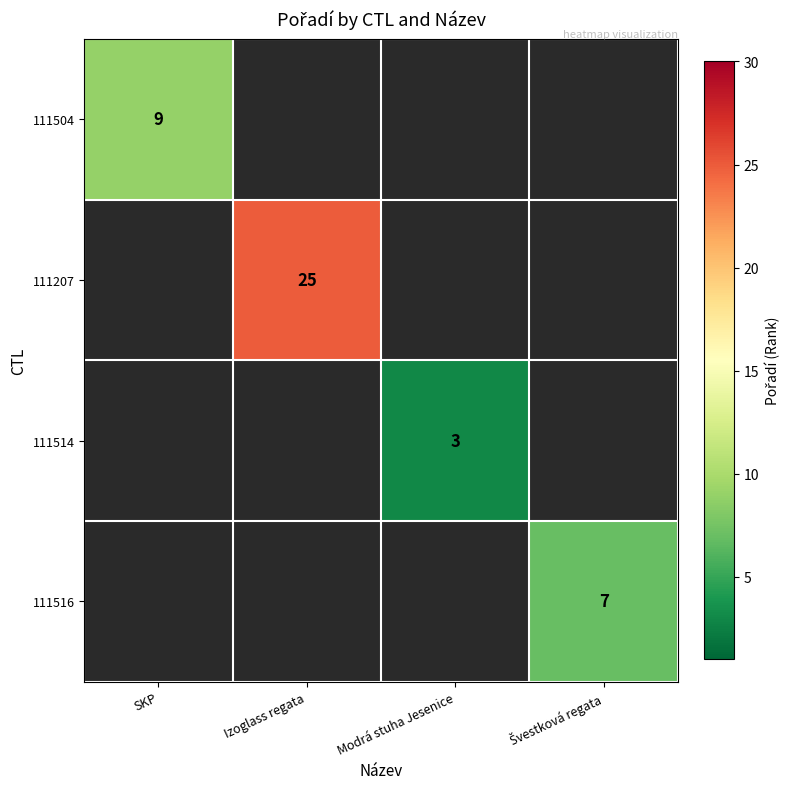

Which category has the highest value across all series?

Izoglass regata